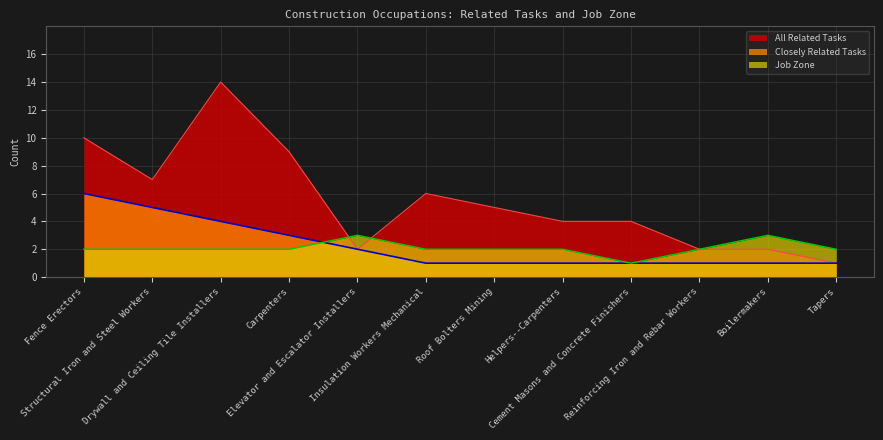

What is the sum of the Closely Related Tasks values at Reinforcing Iron and Rebar Workers and Drywall and Ceiling Tile Installers?

5